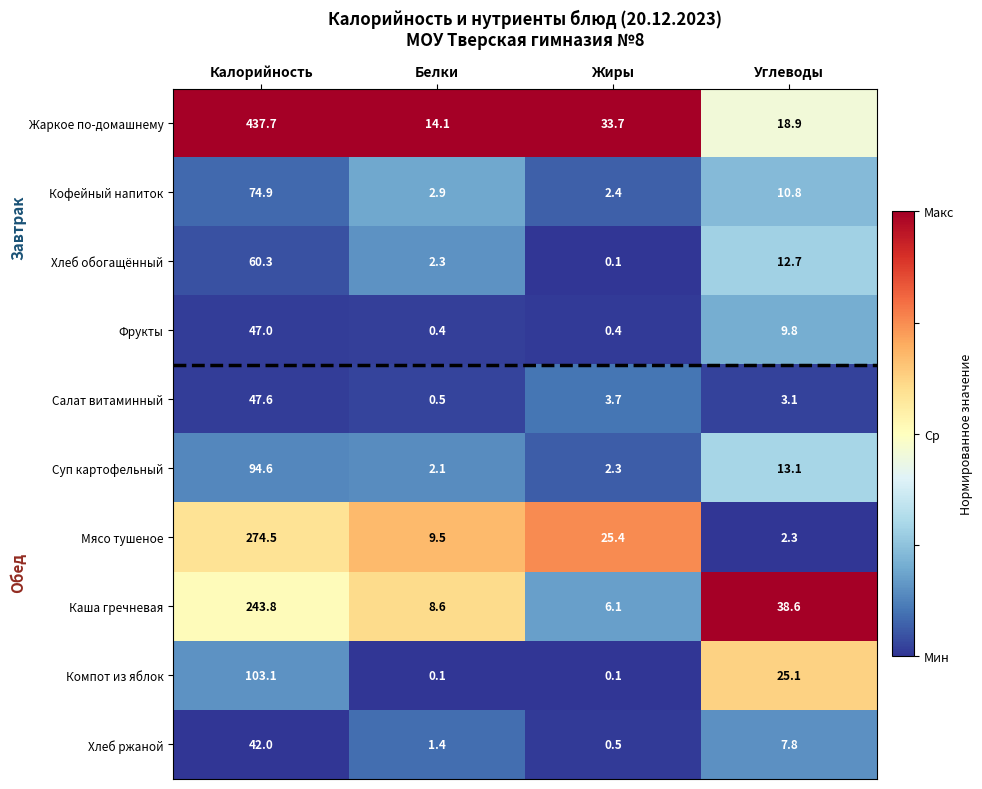

What is the total value across all series at Калорийность?

1425.5